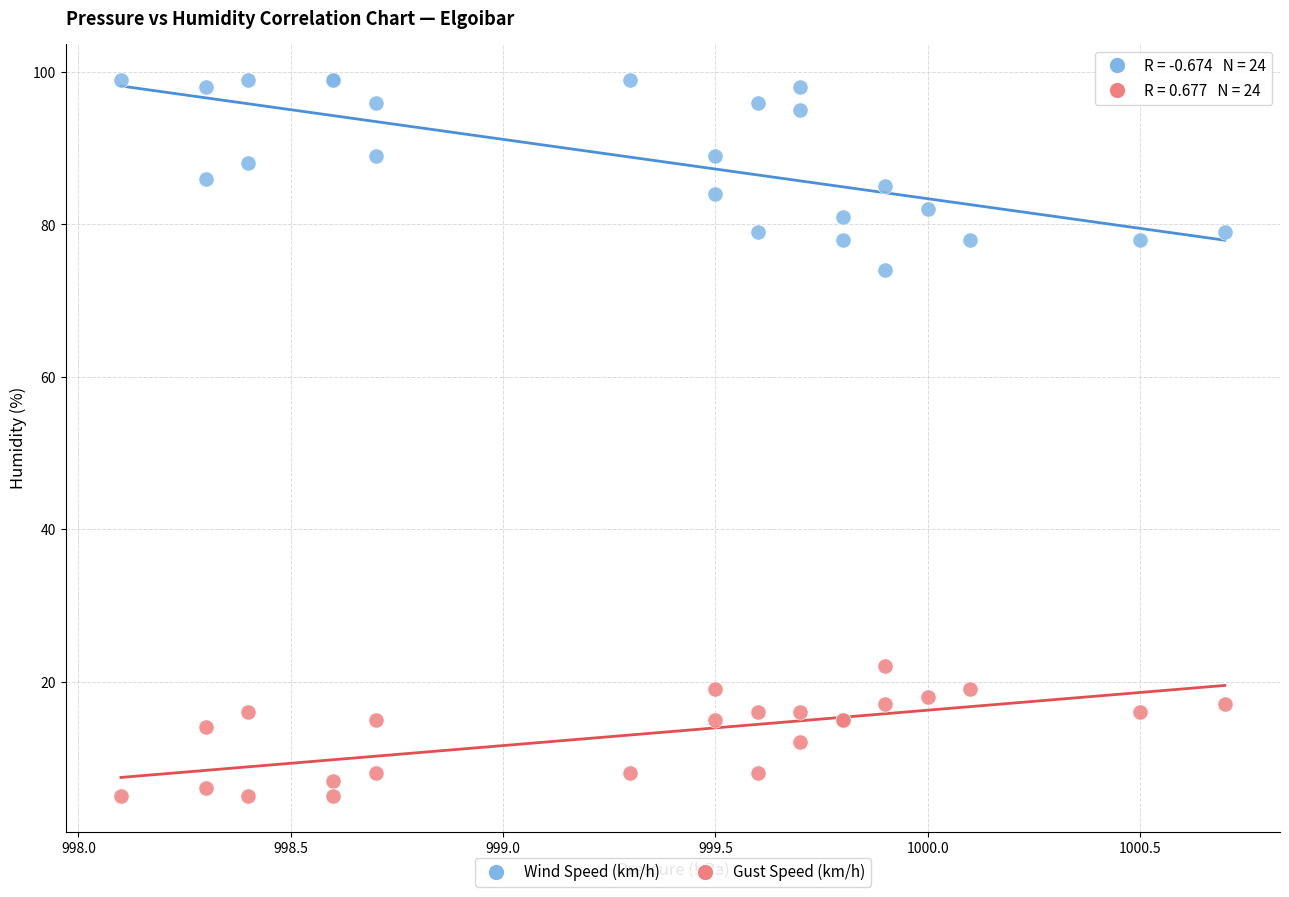

Across all series, what Y value is closest to 52?

74